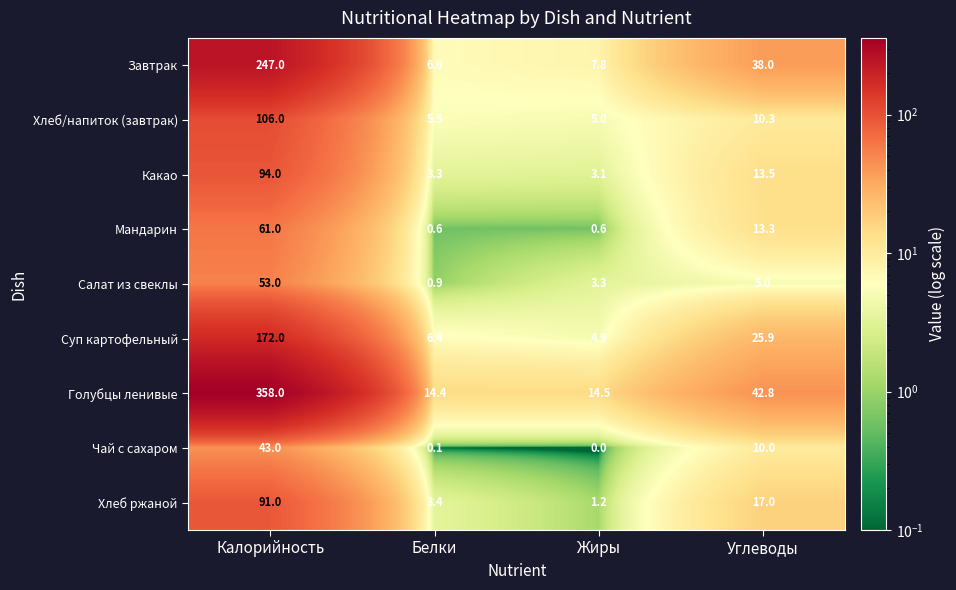

What is the difference between the highest and lowest values at Углеводы?

37.8